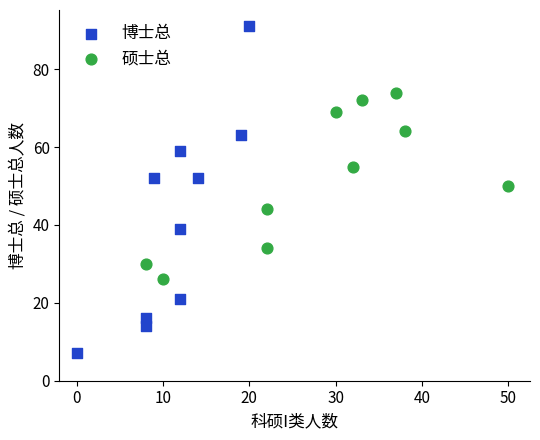

Which series contains the highest Y value?

博士总